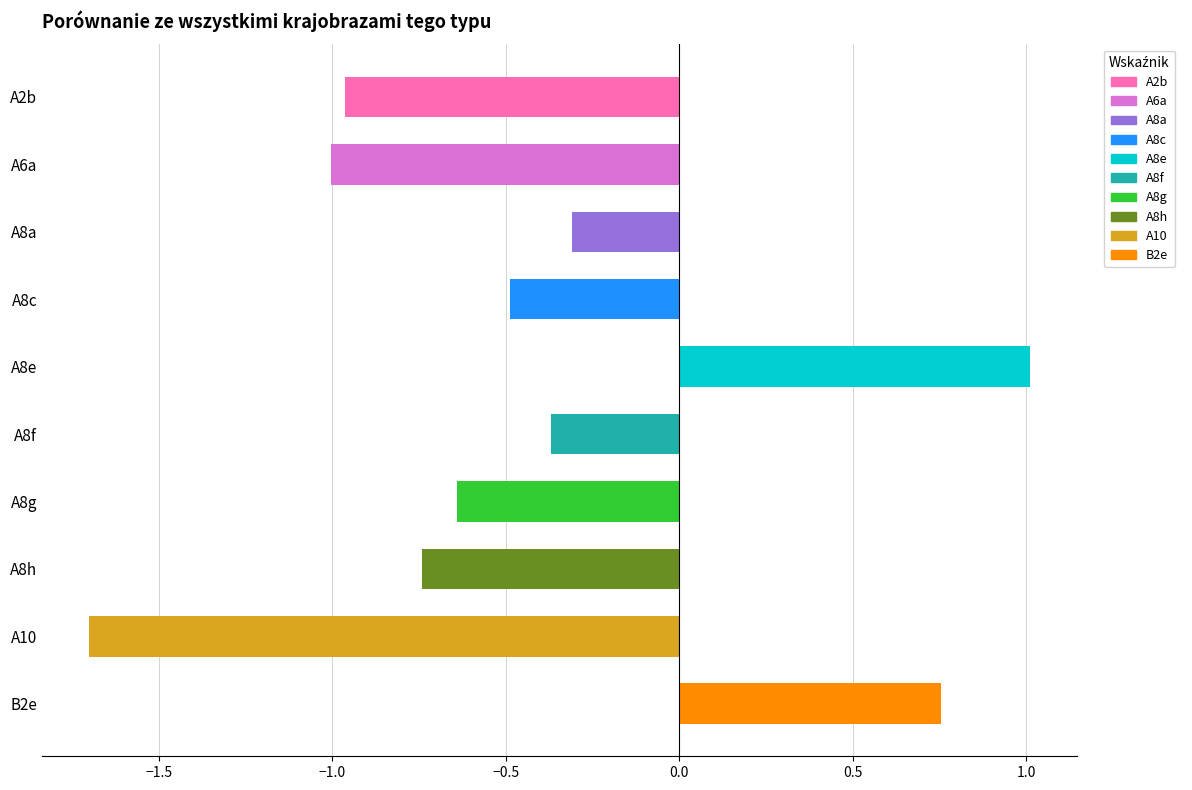

What is the sum of all values?

-4.4